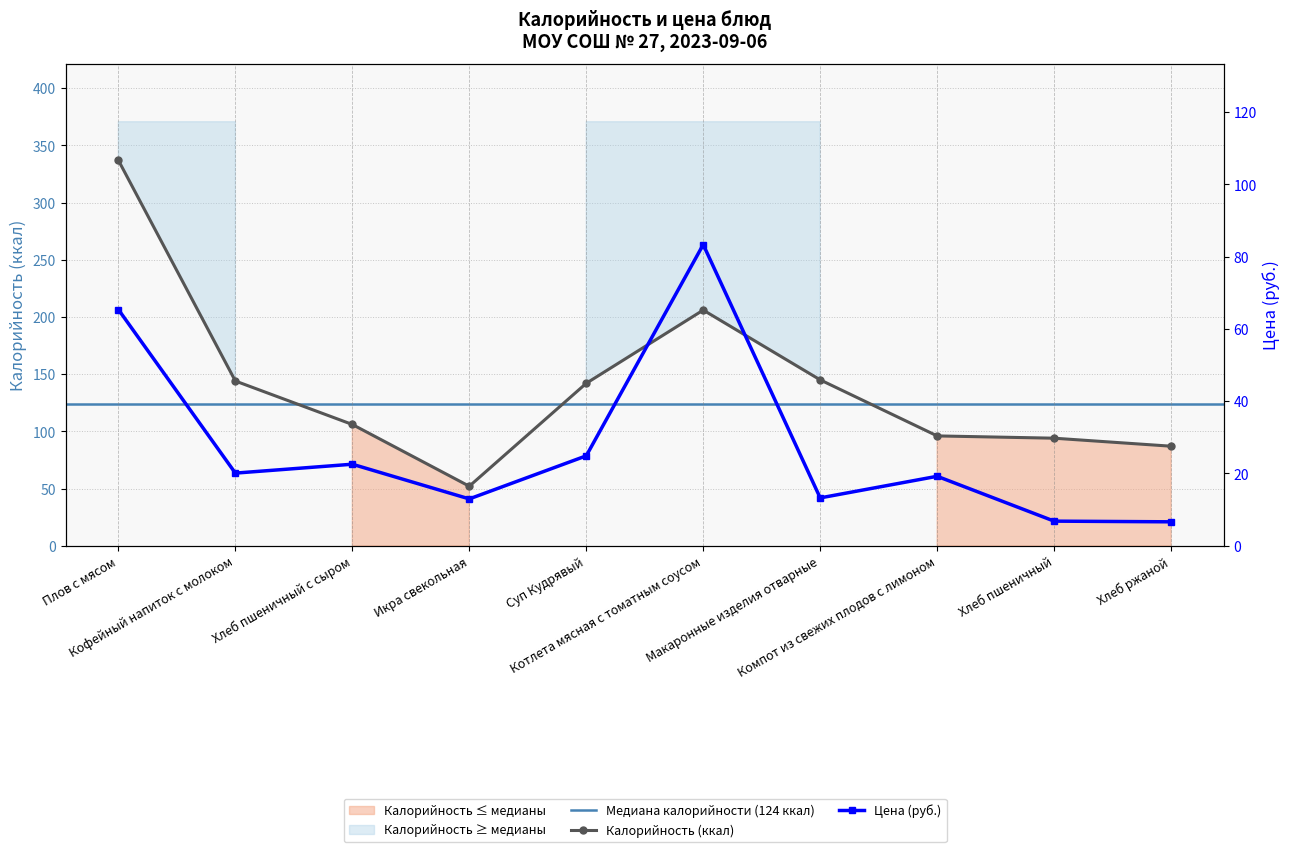

How many categories are shown in the chart?

10